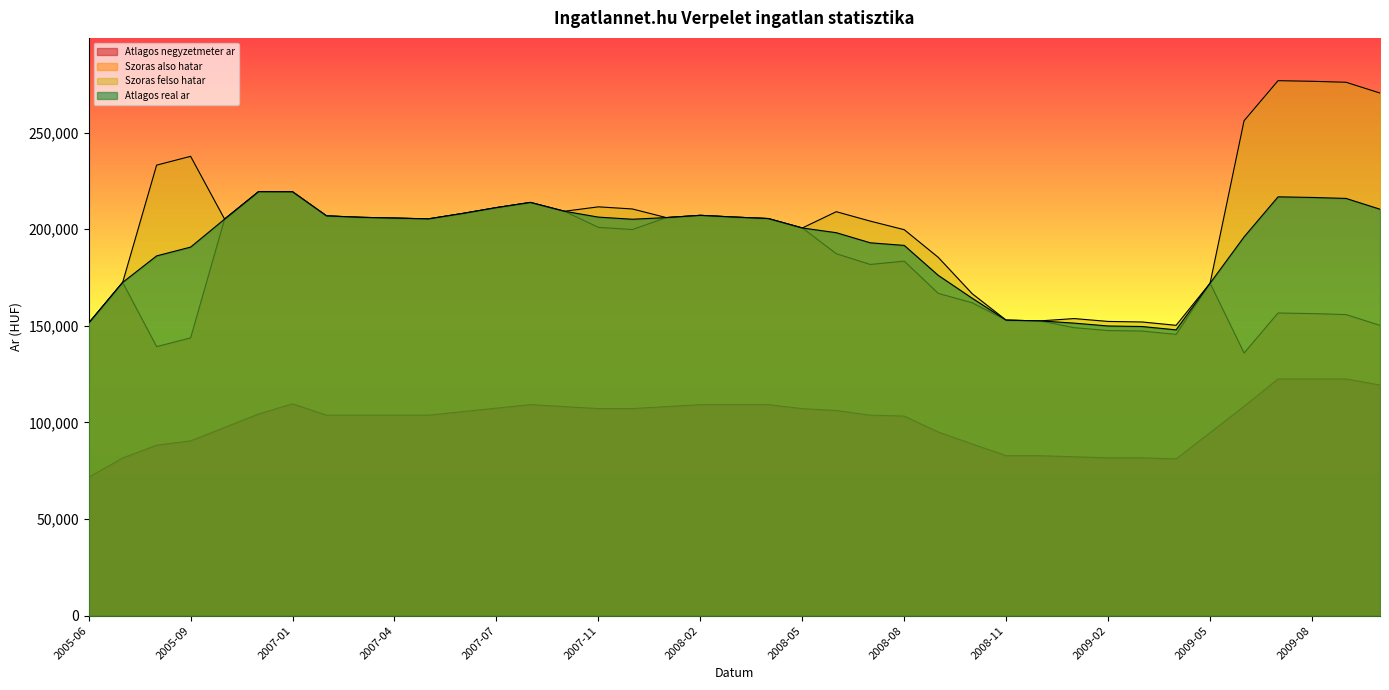

Which series has the largest total across all categories?

Szoras felso hatar